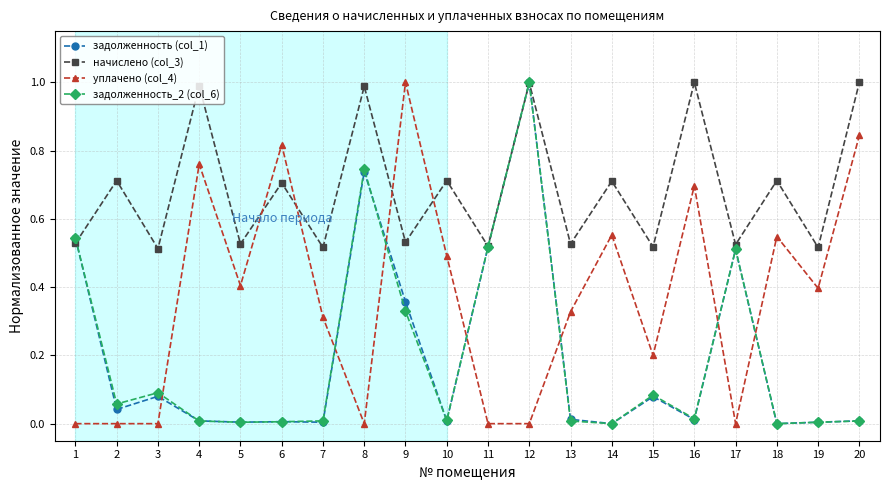

What value does the задолженность_2 (col_6) series have at 12?

1.0